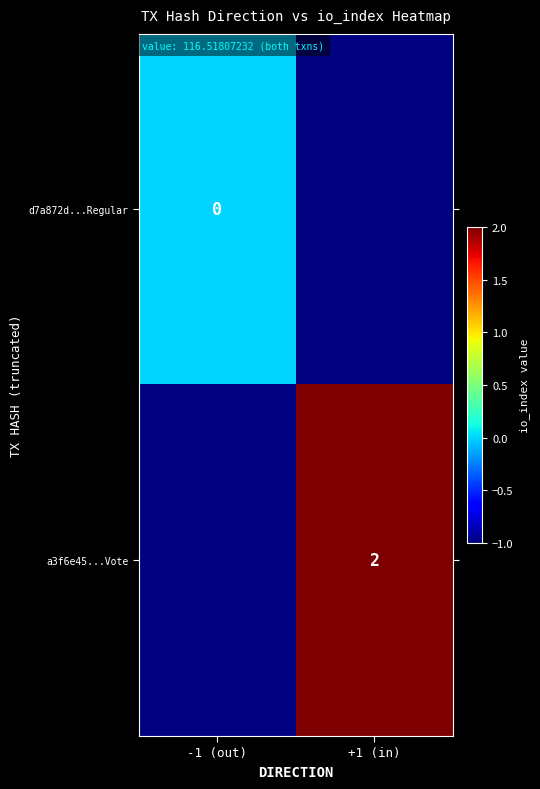

How many distinct data groups are displayed?

2